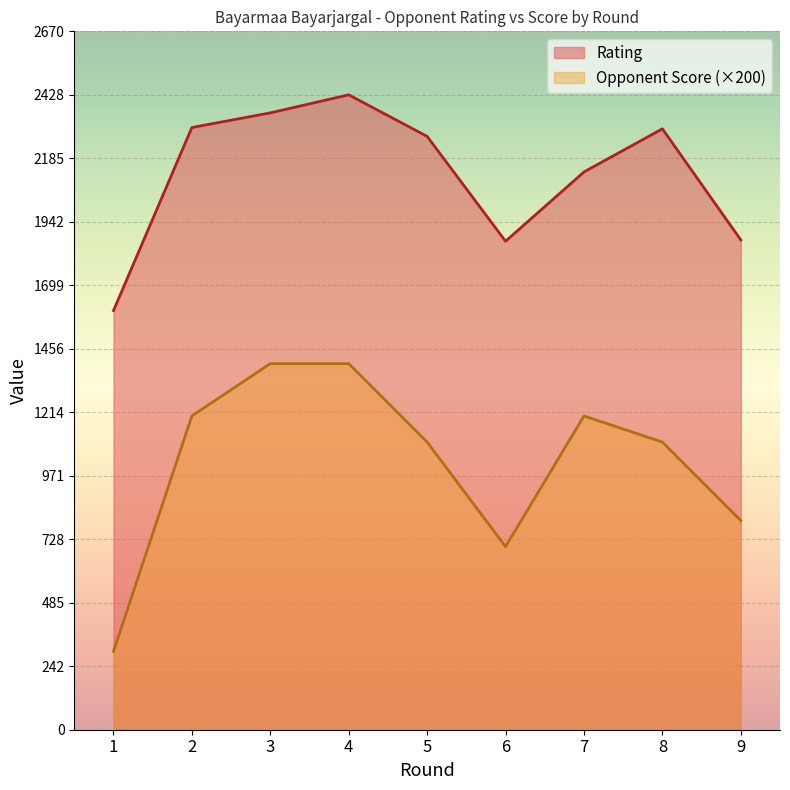

Reading left to right, transcribe all the data shown in this chart.

Rating: 1=1603	2=2303	3=2359	4=2428	5=2269	6=1868	7=2133	8=2298	9=1873
Opponent Score: 1=300	2=1200	3=1400	4=1400	5=1100	6=700	7=1200	8=1100	9=800